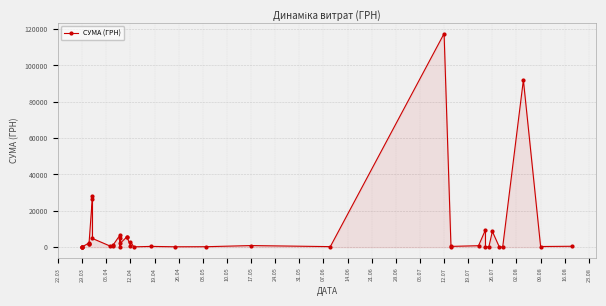

True or false: the data has more than 1 interior local peaks.

True